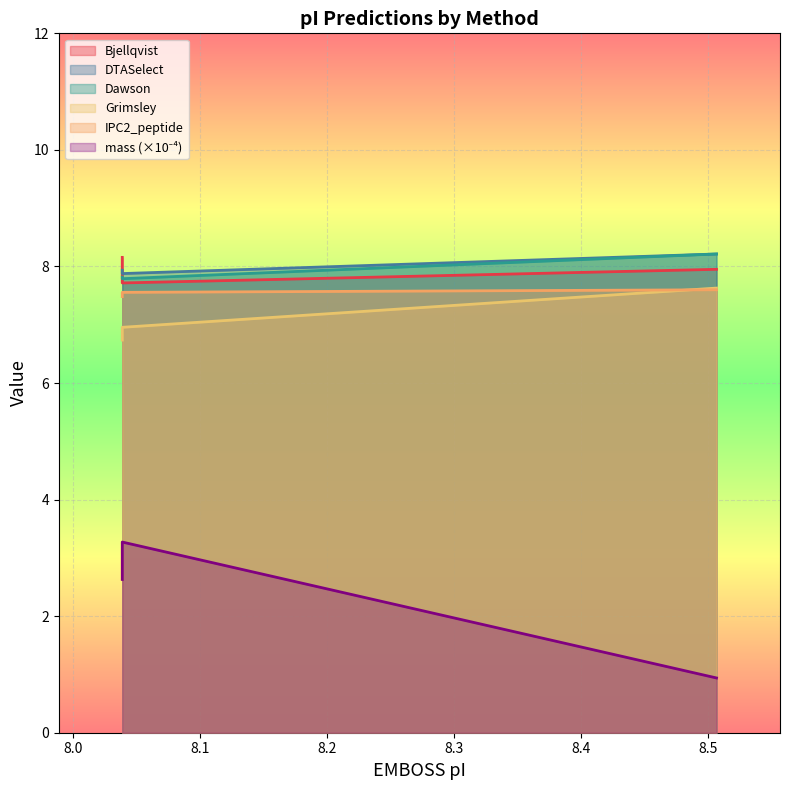

Read the Grimsley value at 8.039.

7.0